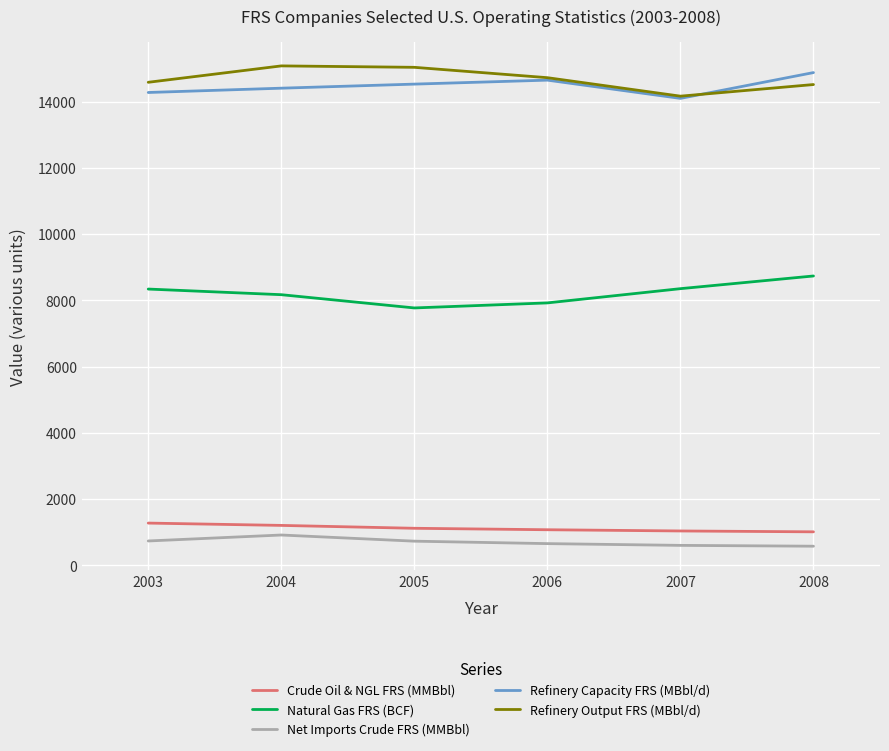

What is the total value across all series at 2007?

38270